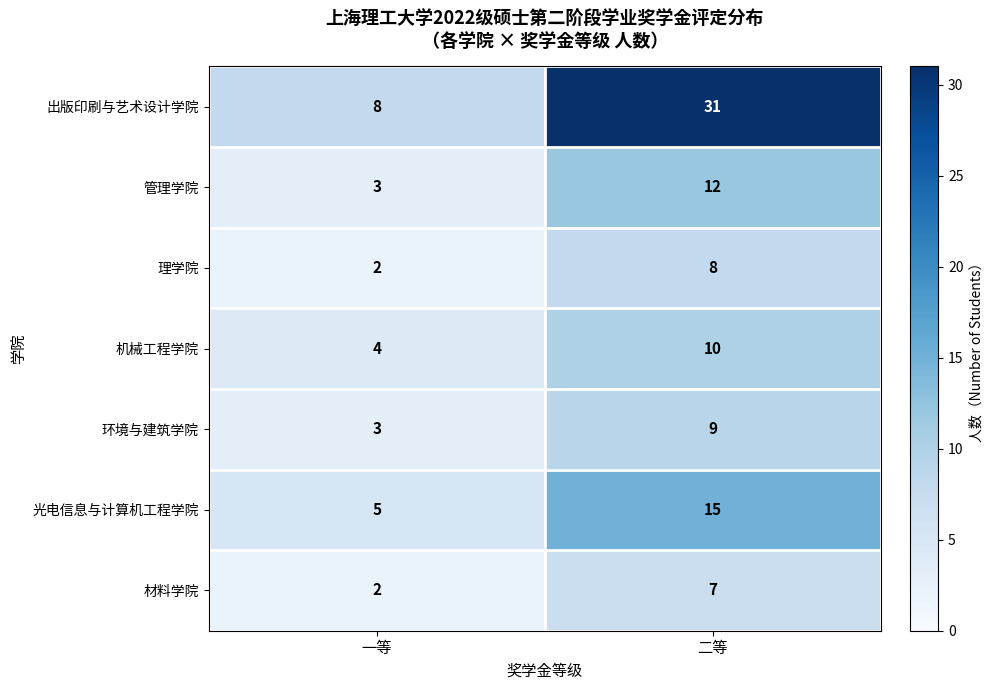

At which label does 光电信息与计算机工程学院 reach its peak?

二等